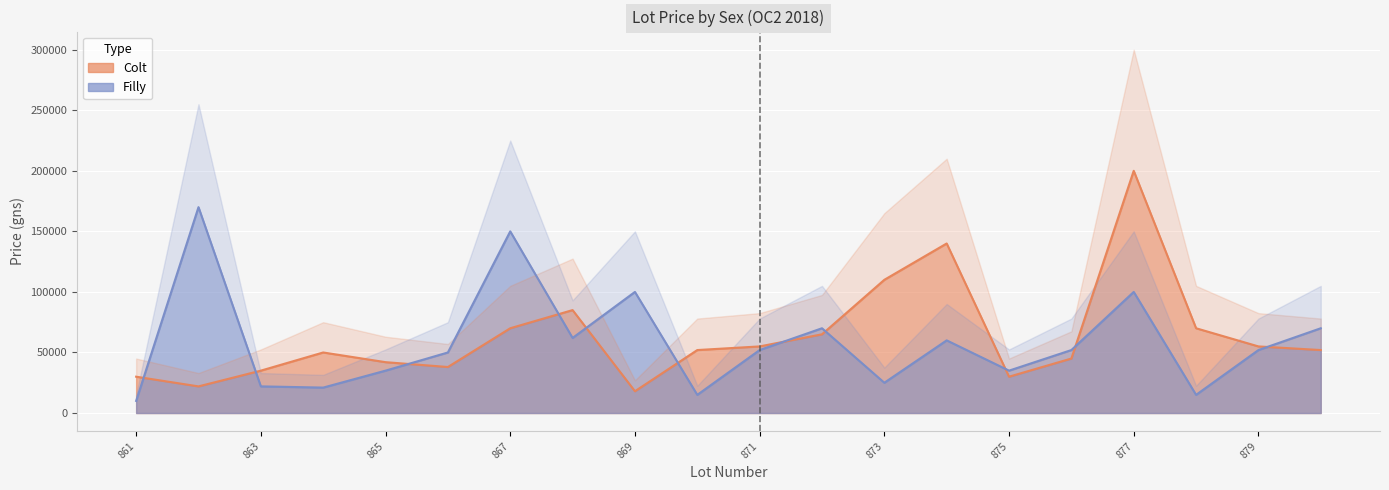

Which series has the widest spread of values?

Colt